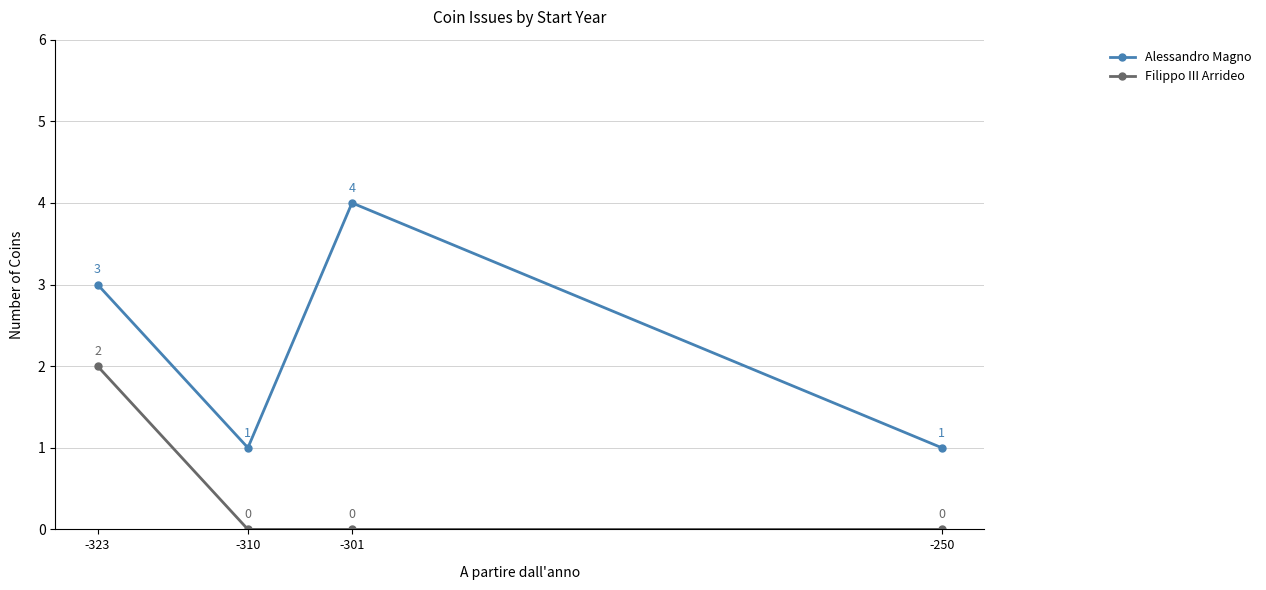

What is the sum of all Alessandro Magno values?

9